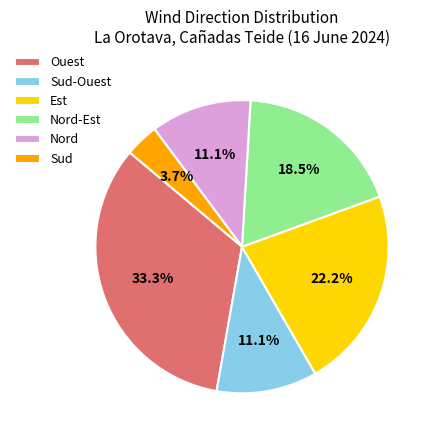

The Ouest slice represents 33% of the pie. True or false?

True